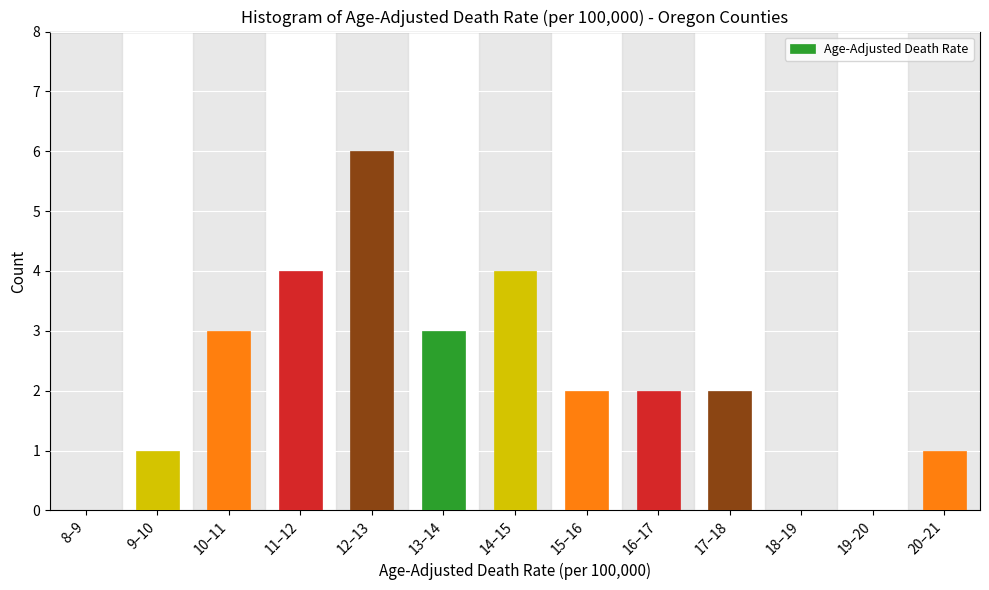

Reading left to right, extract all data points from this chart.

8–9=0	9–10=1	10–11=3	11–12=4	12–13=6	13–14=3	14–15=4	15–16=2	16–17=2	17–18=2	18–19=0	19–20=0	20–21=1